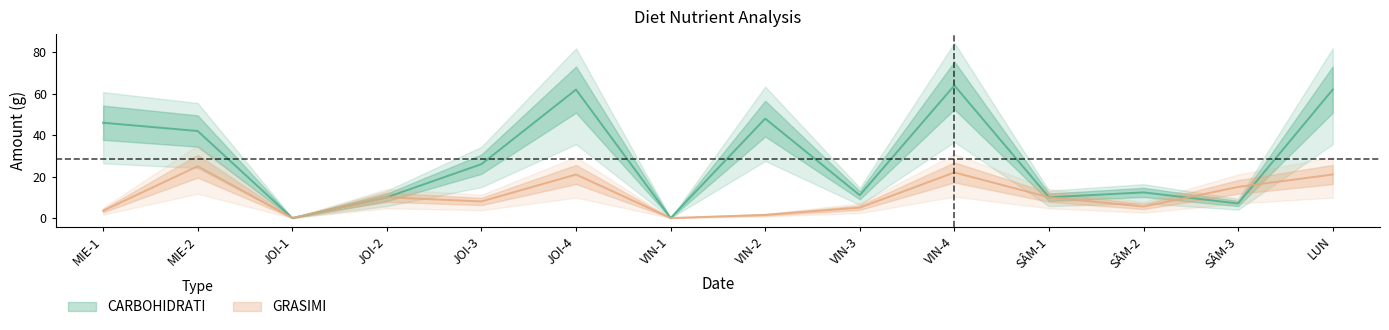

At which label does GRASIMI first exceed 10?

MIE-2